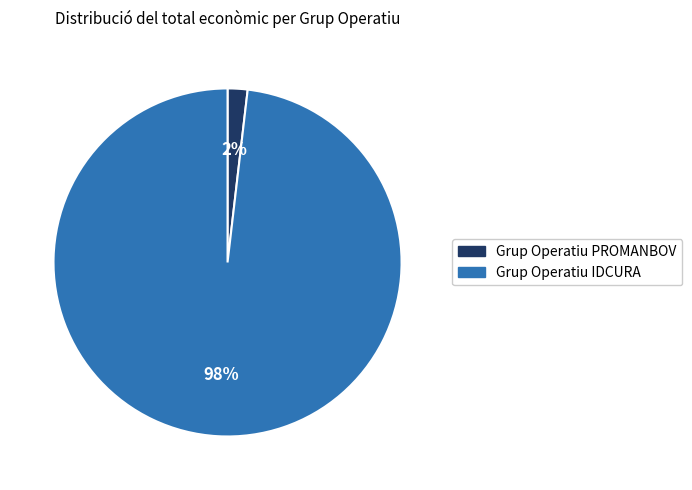

Which category has the smallest portion of the pie?

Grup Operatiu PROMANBOV